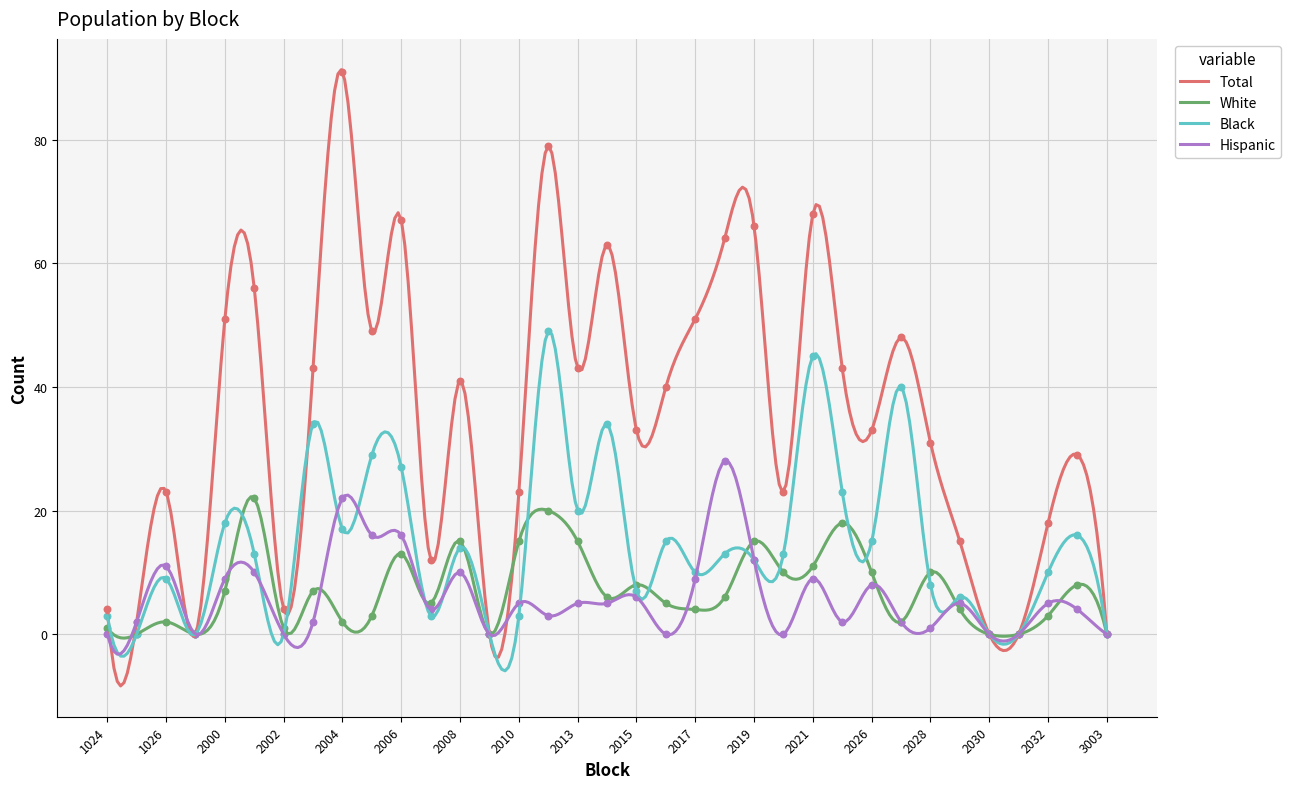

At how many categories does at least one series exceed 88?

1